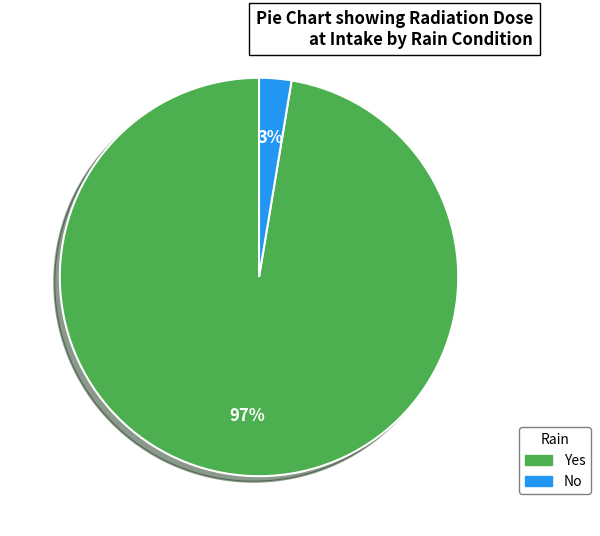

Do Yes and No together represent more than half of the pie?

Yes